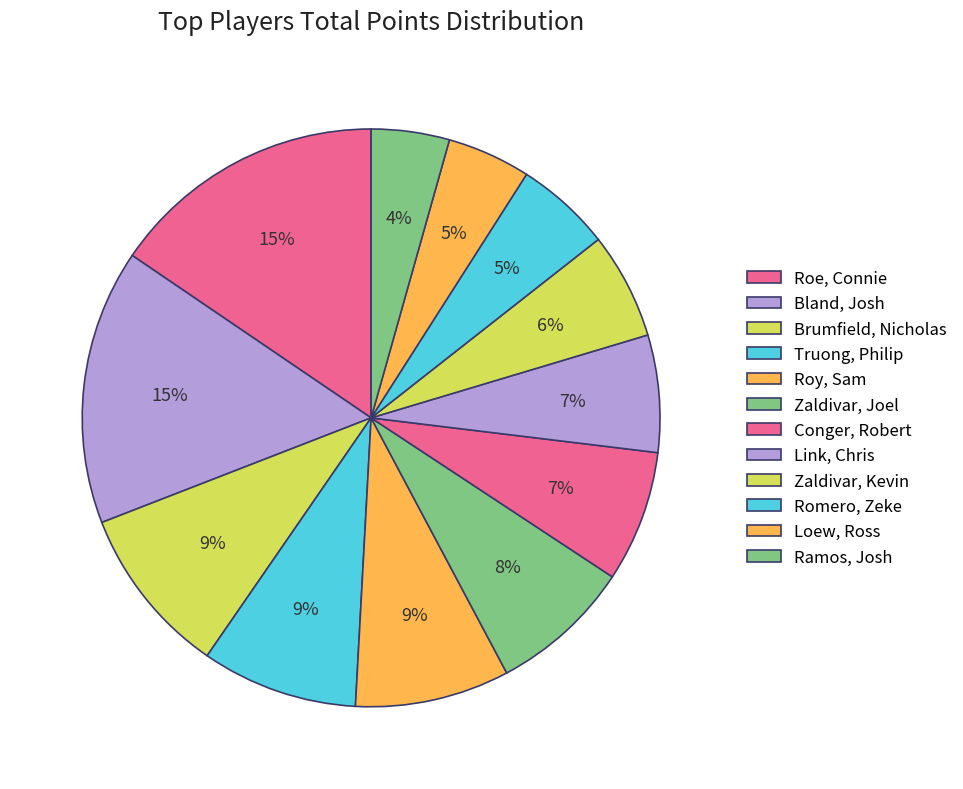

Count the number of slices in the pie.

12